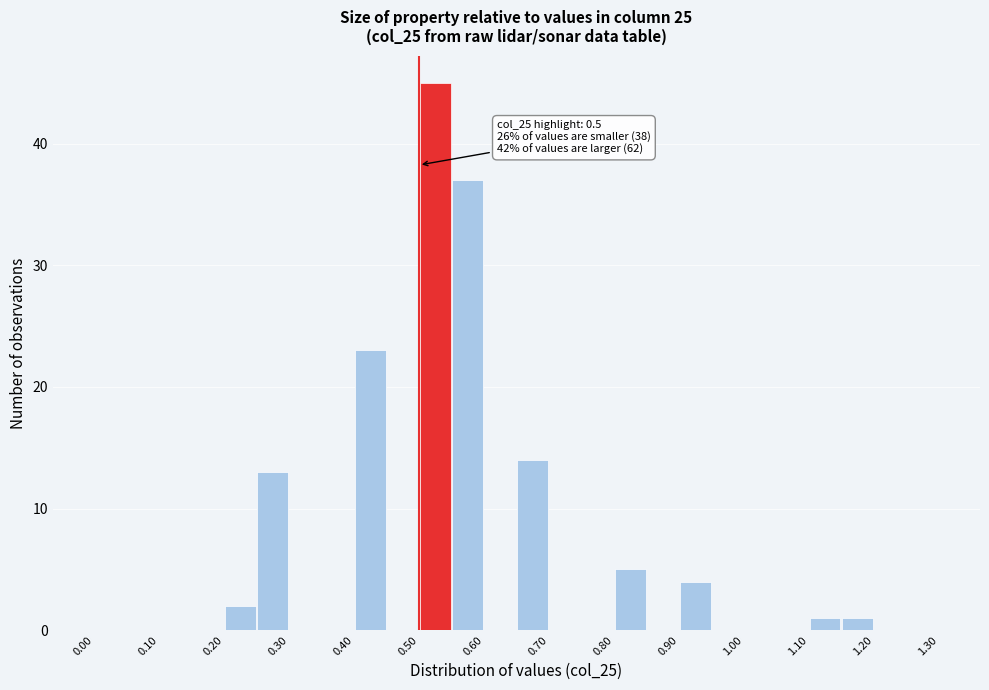

Which range on the x-axis has the tallest bar?

0.50 to 0.55